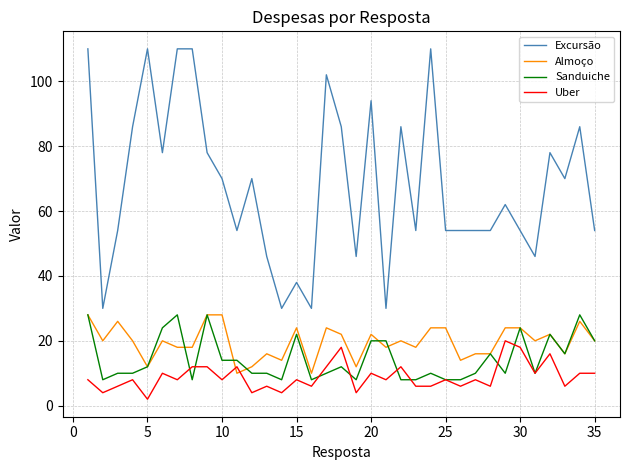

What is the average value of the Excursão series?

68